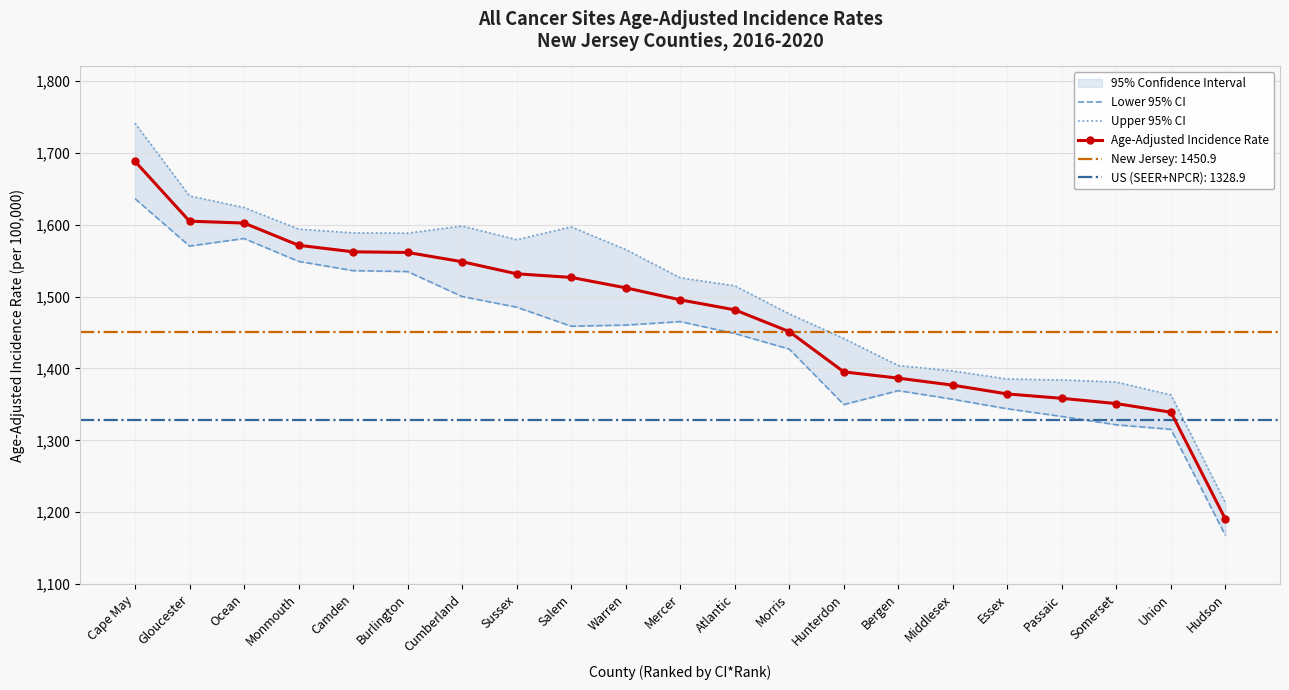

What is the approximate value of Age-Adjusted Incidence Rate at Mercer?

1495.4